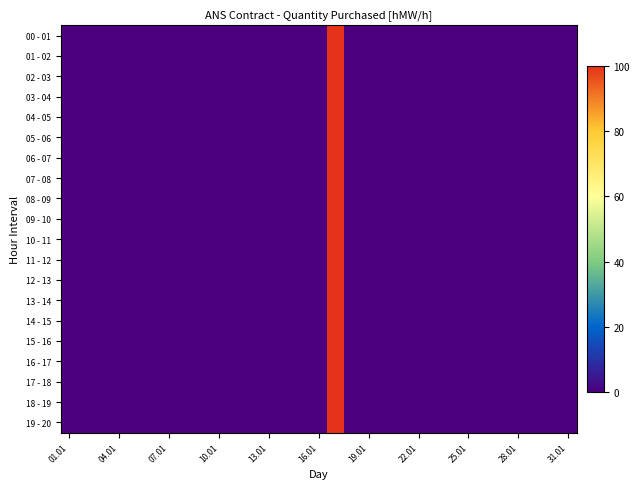

Which category has the highest value across all series?

16